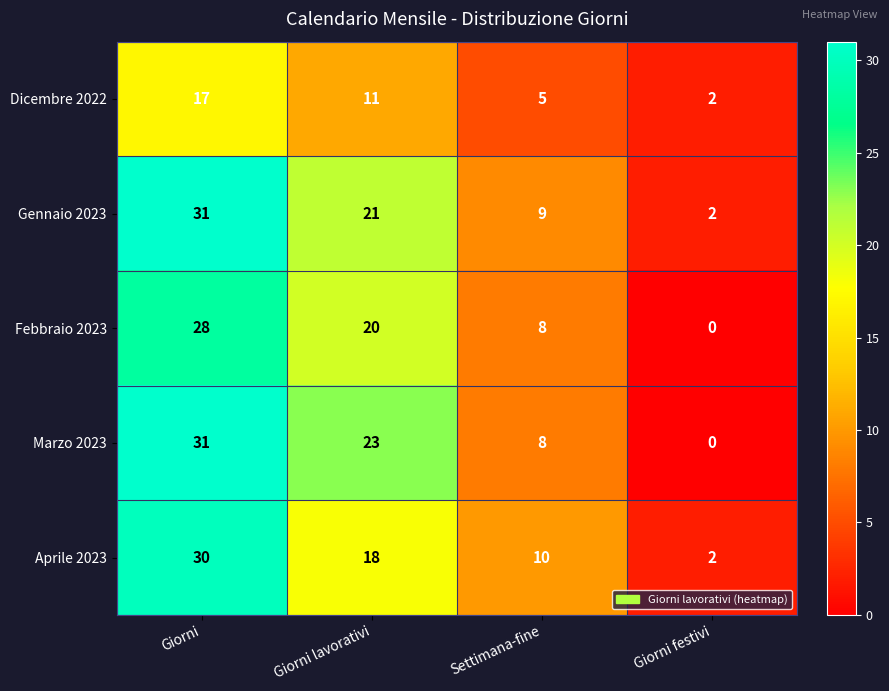

What is the average value of the Marzo 2023 series?

16